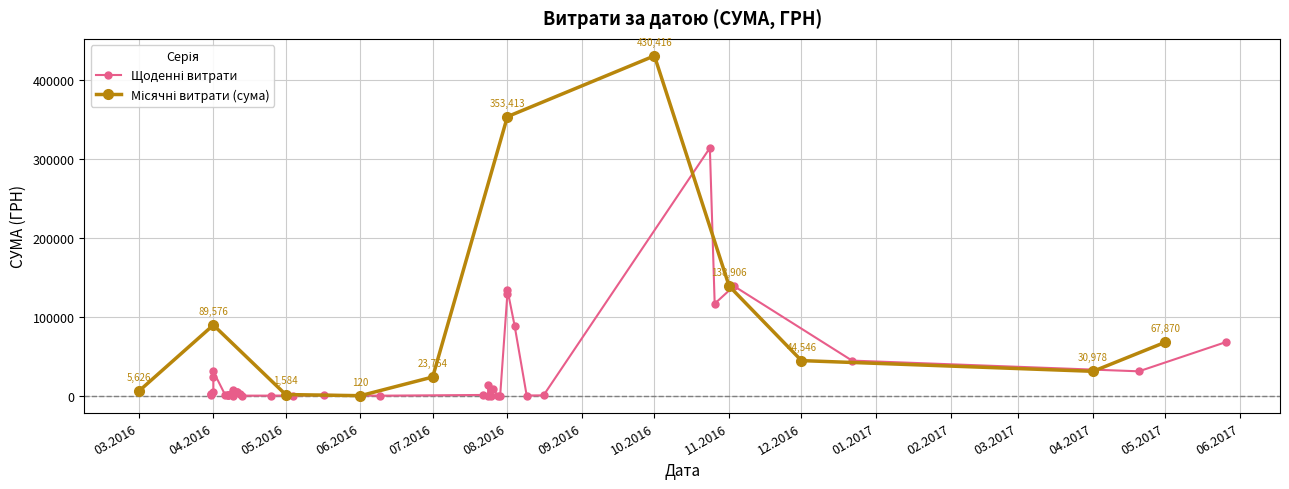

What is the sum of all values?

1186800.5